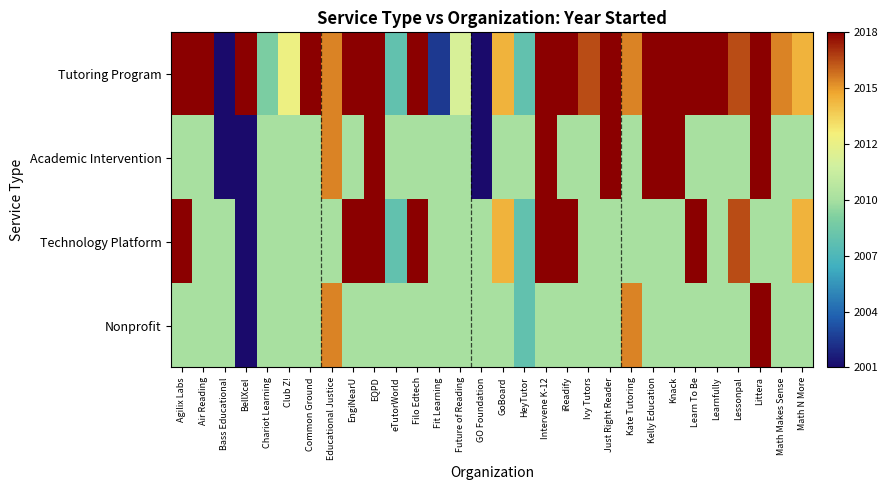

At how many categories does at least one series exceed 0?

24